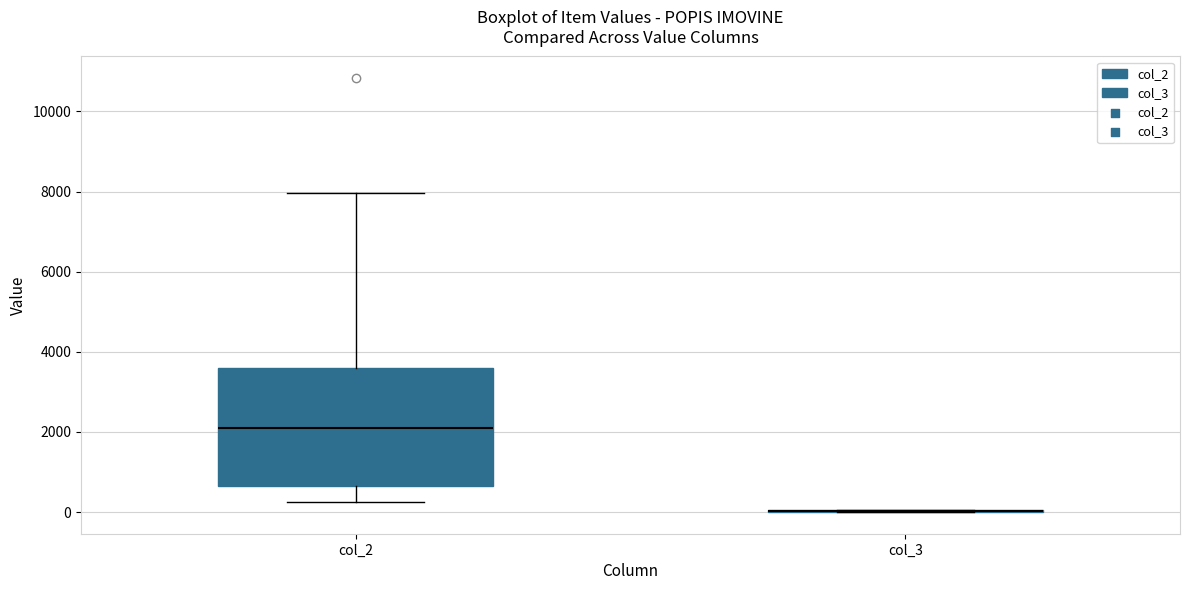

Comparing the boxes themselves (not the whiskers), which one is the tallest?

col_2